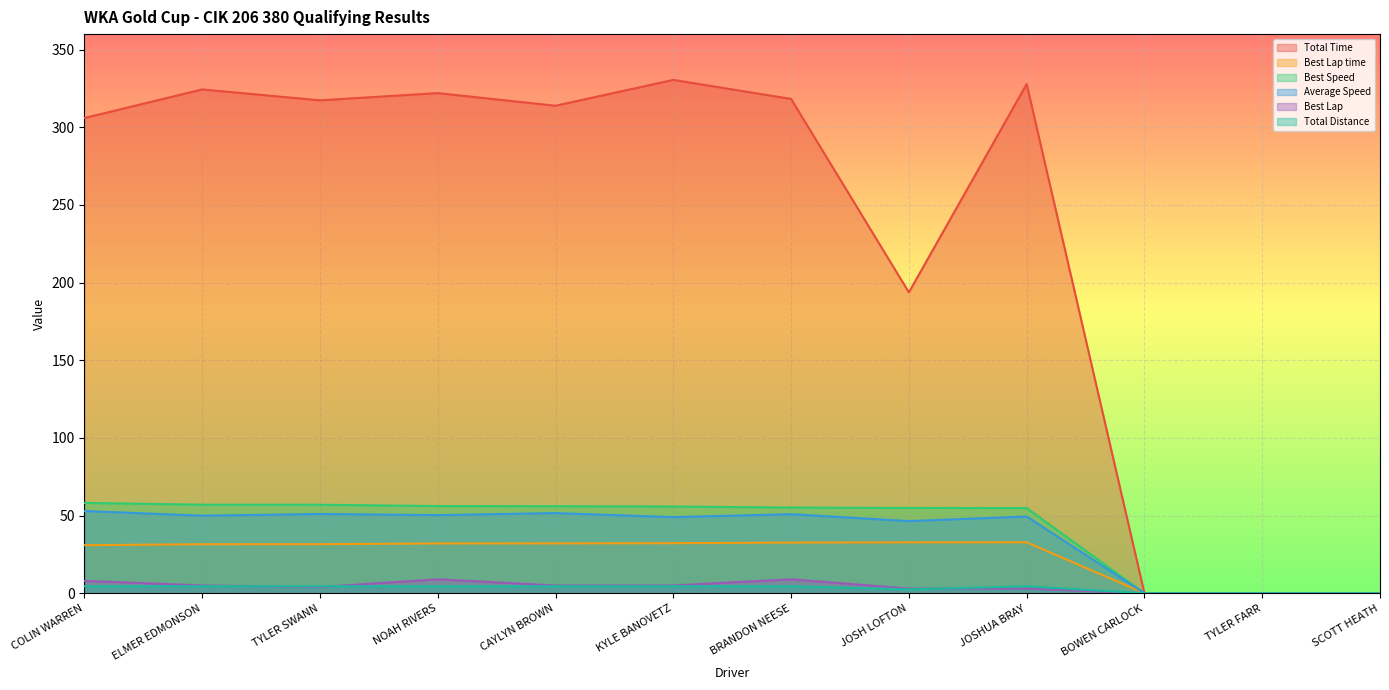

Between CAYLYN BROWN and BRANDON NEESE, which is larger?

BRANDON NEESE